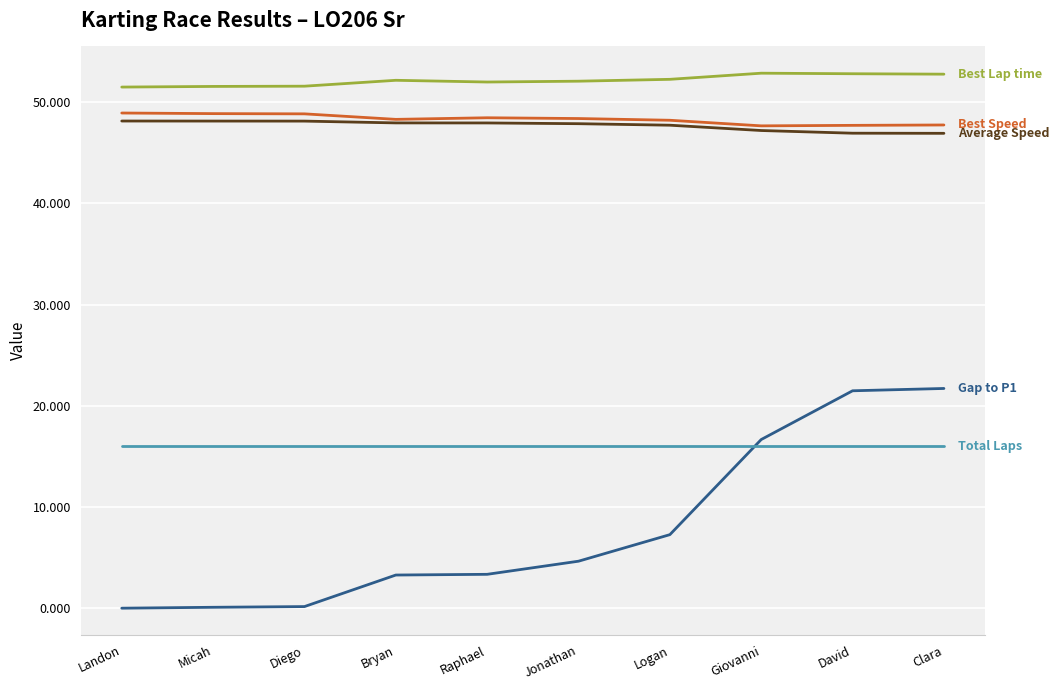

What is the spread (max minus min) of values at Landon?

51.5